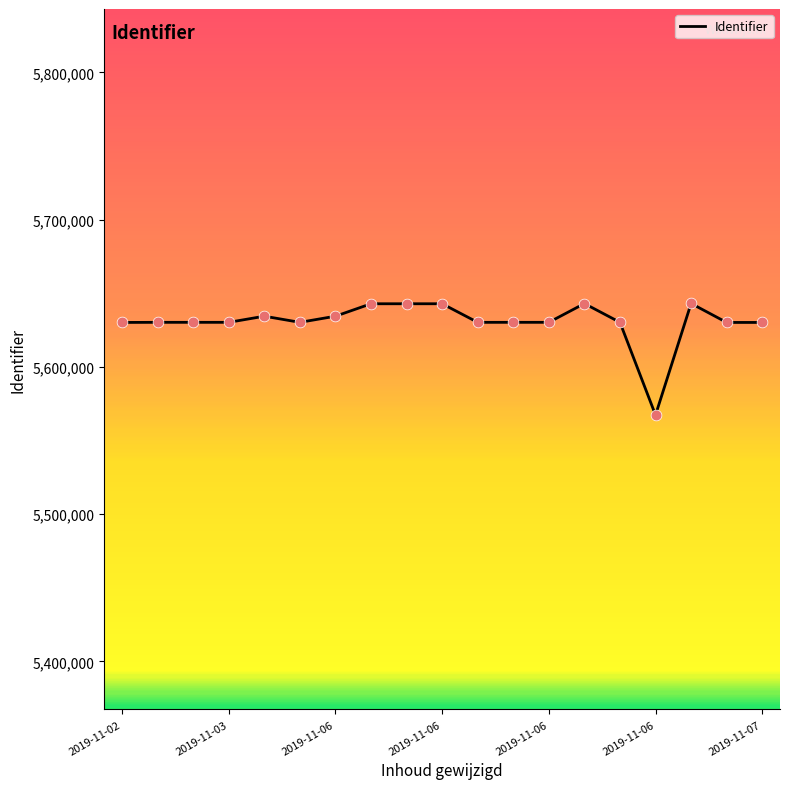

What is the minimum value shown in the chart?

5567343